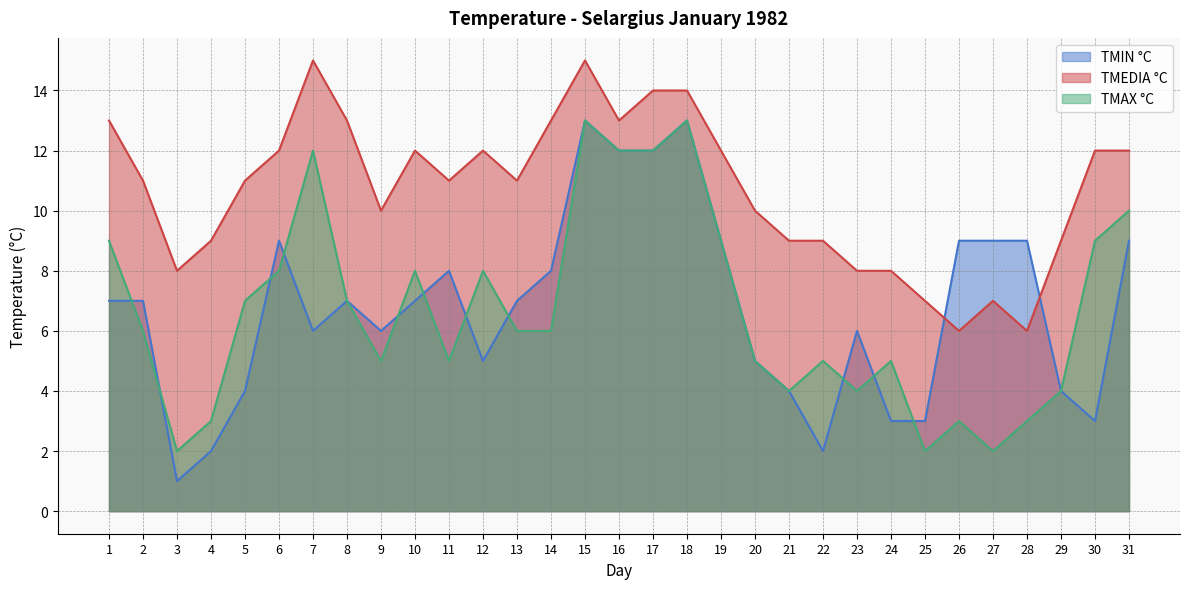

The value of TMIN °C at 6 is 4. True or false?

False